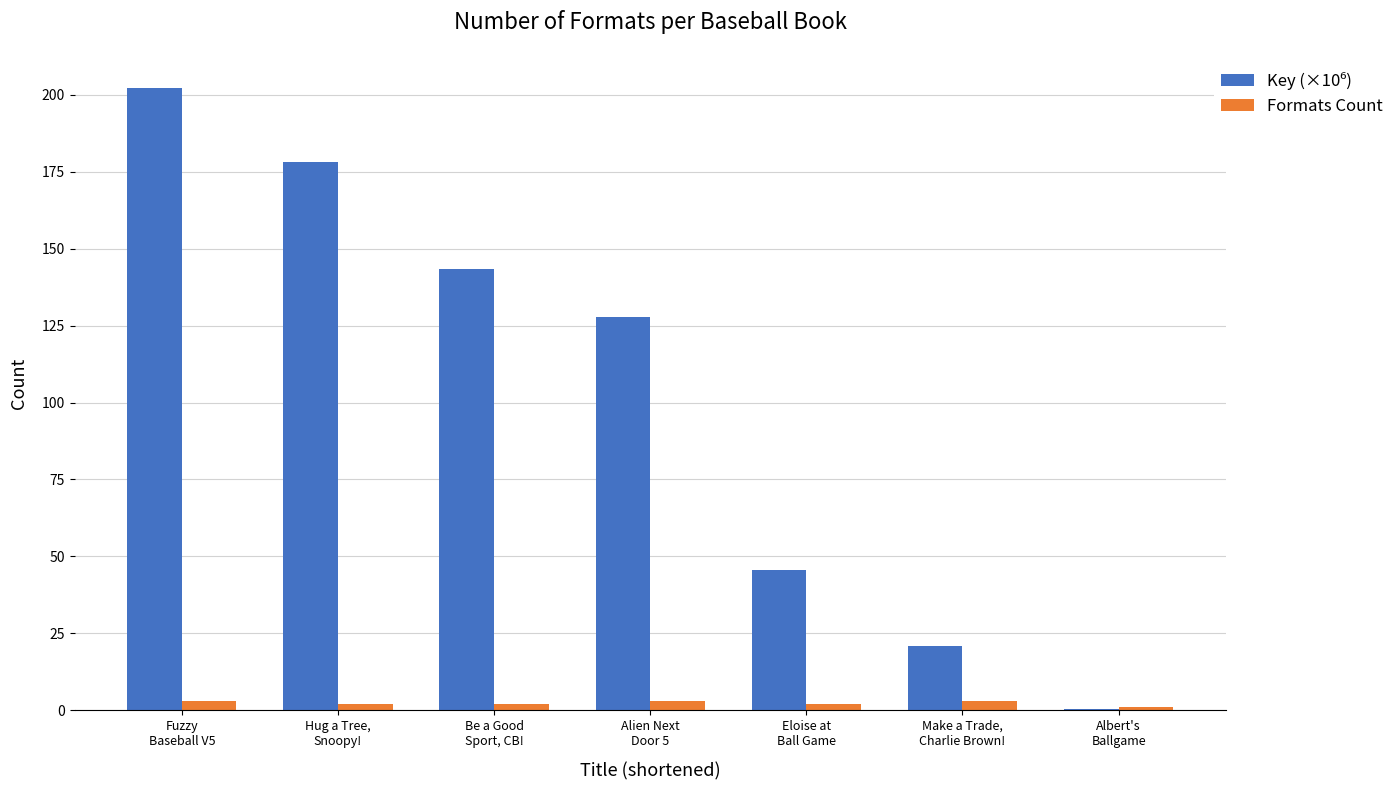

What is the maximum value shown in the chart?

202.3